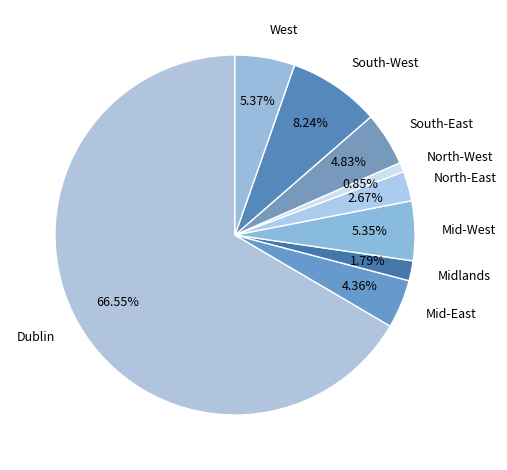

True or false: North-West accounts for 1% of the total.

True